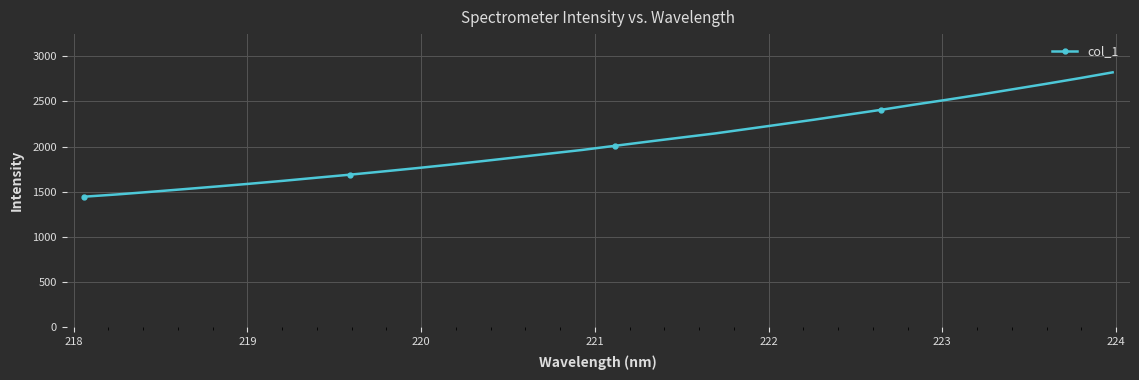

What is the greatest value displayed?

2820.7